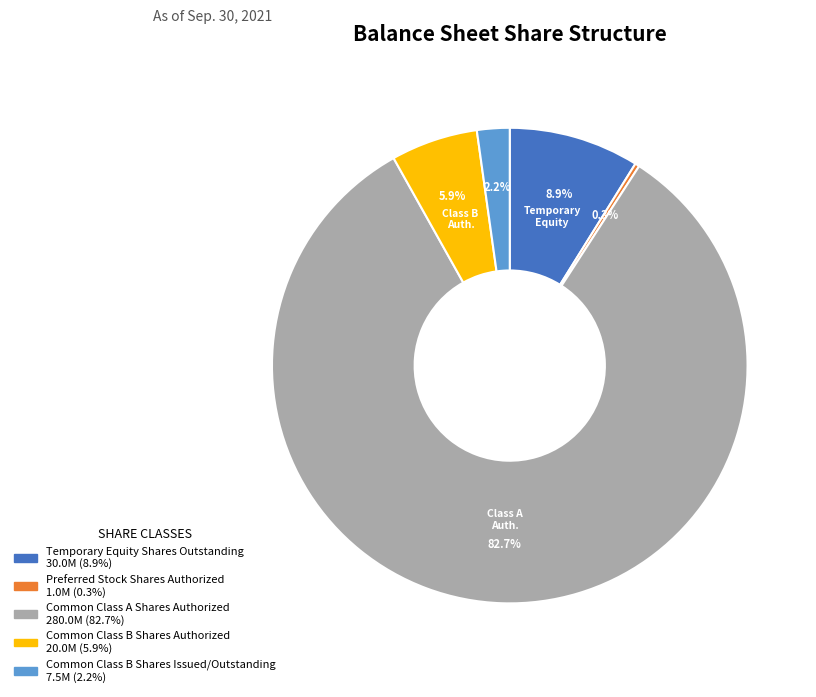

To the nearest percent, what is the average slice percentage?

20%